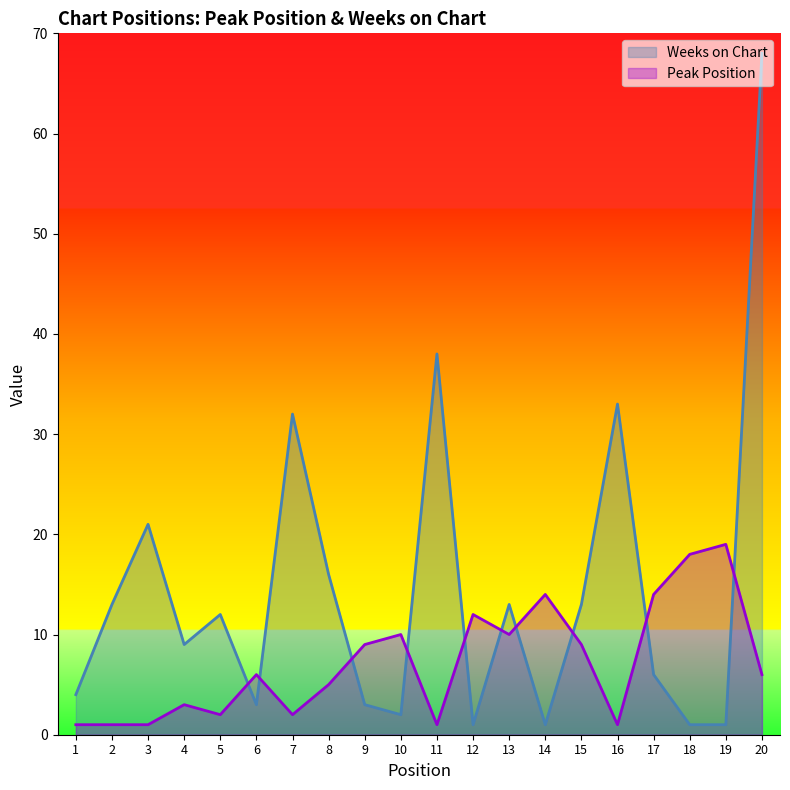

What is the difference between the maximum and minimum values in the Weeks on Chart series?

67